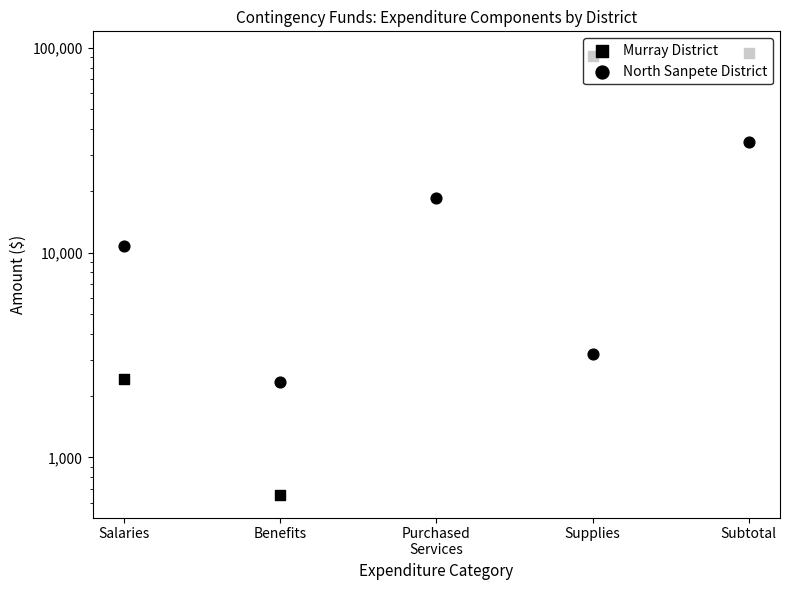

Is the value of North Sanpete District at Benefits greater than the value of Murray District at Purchased
Services?

Yes